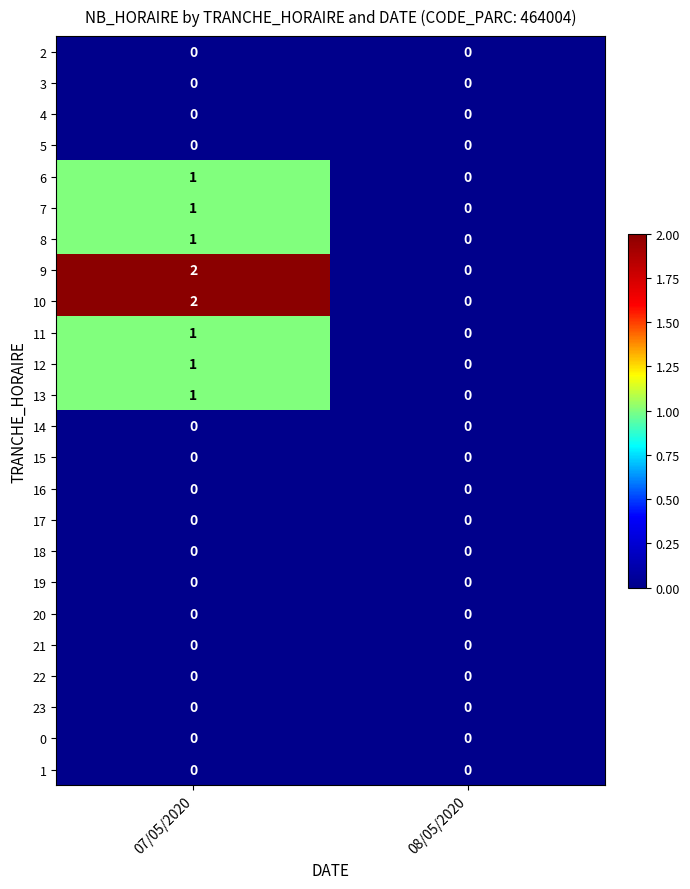

At which category is the sum across all series the highest?

07/05/2020